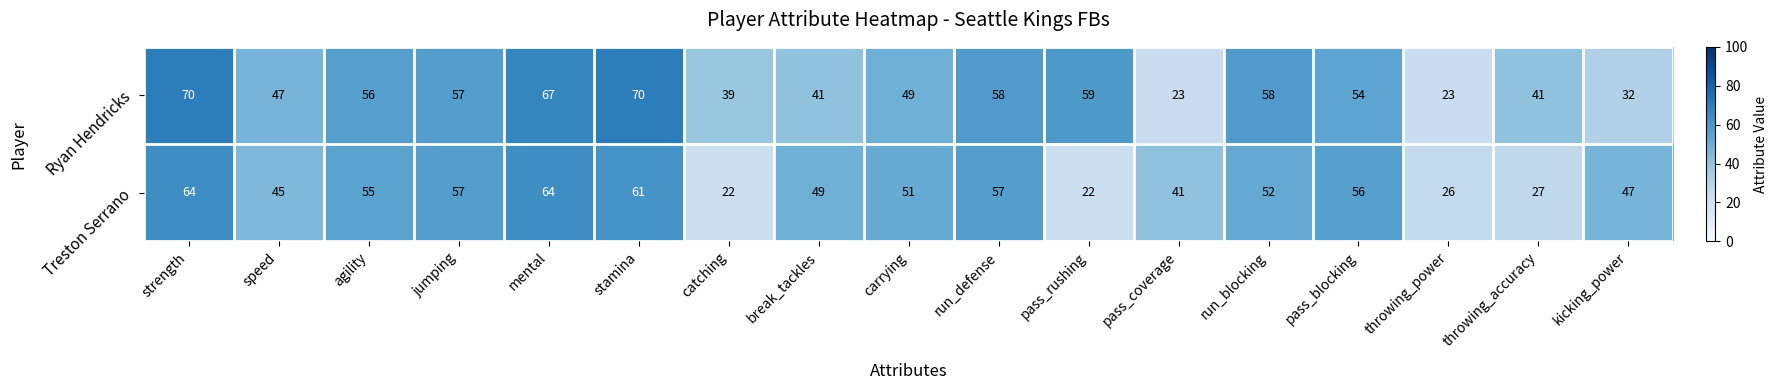

What is the difference between the Ryan Hendricks values at carrying and catching?

10